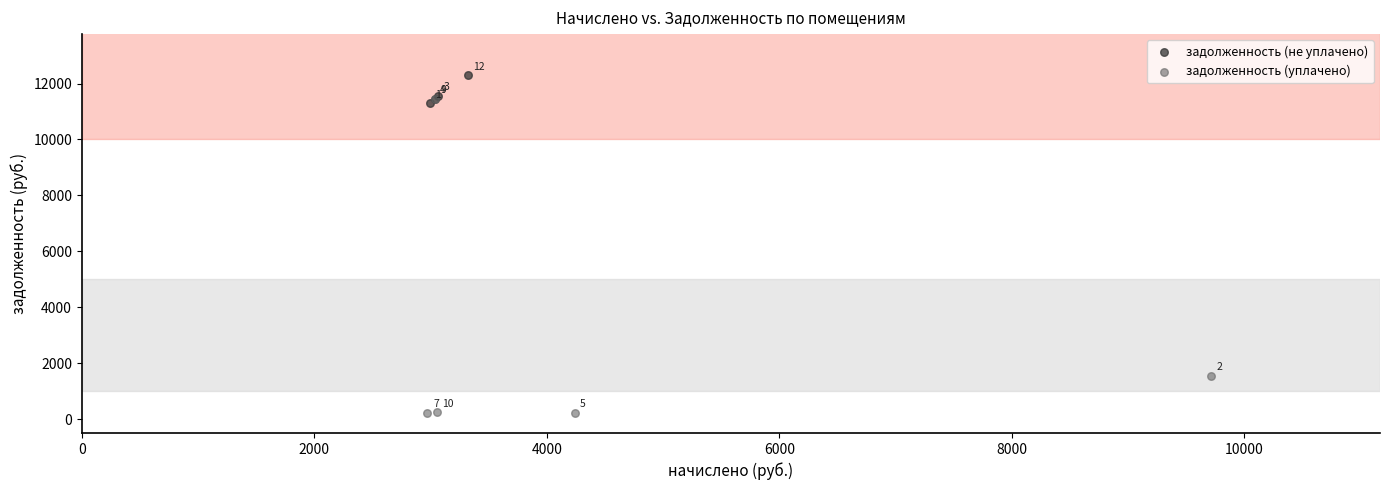

Which series contains the highest Y value?

задолженность (не уплачено)